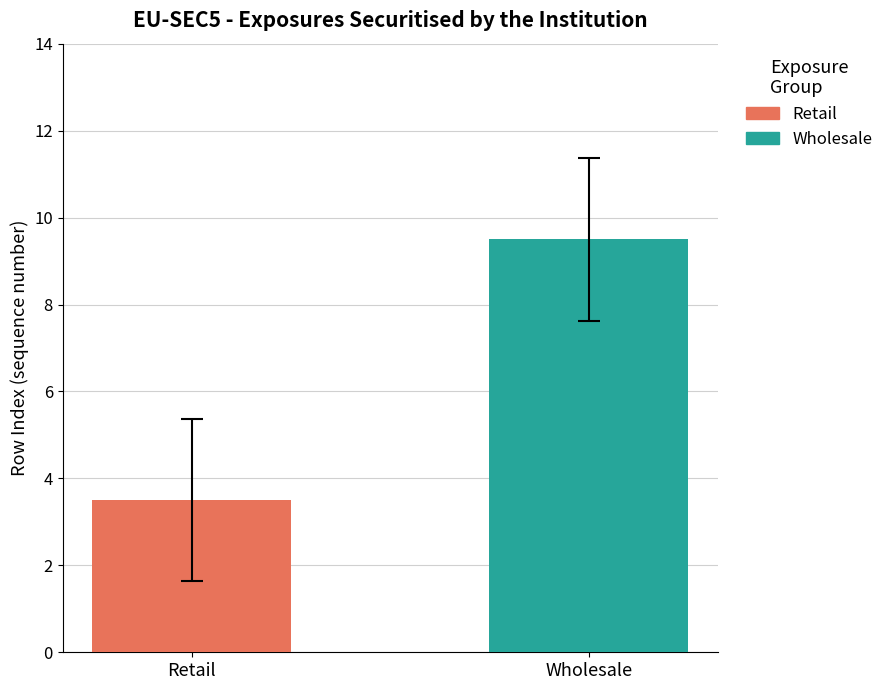

Which series has the widest spread of values?

Retail